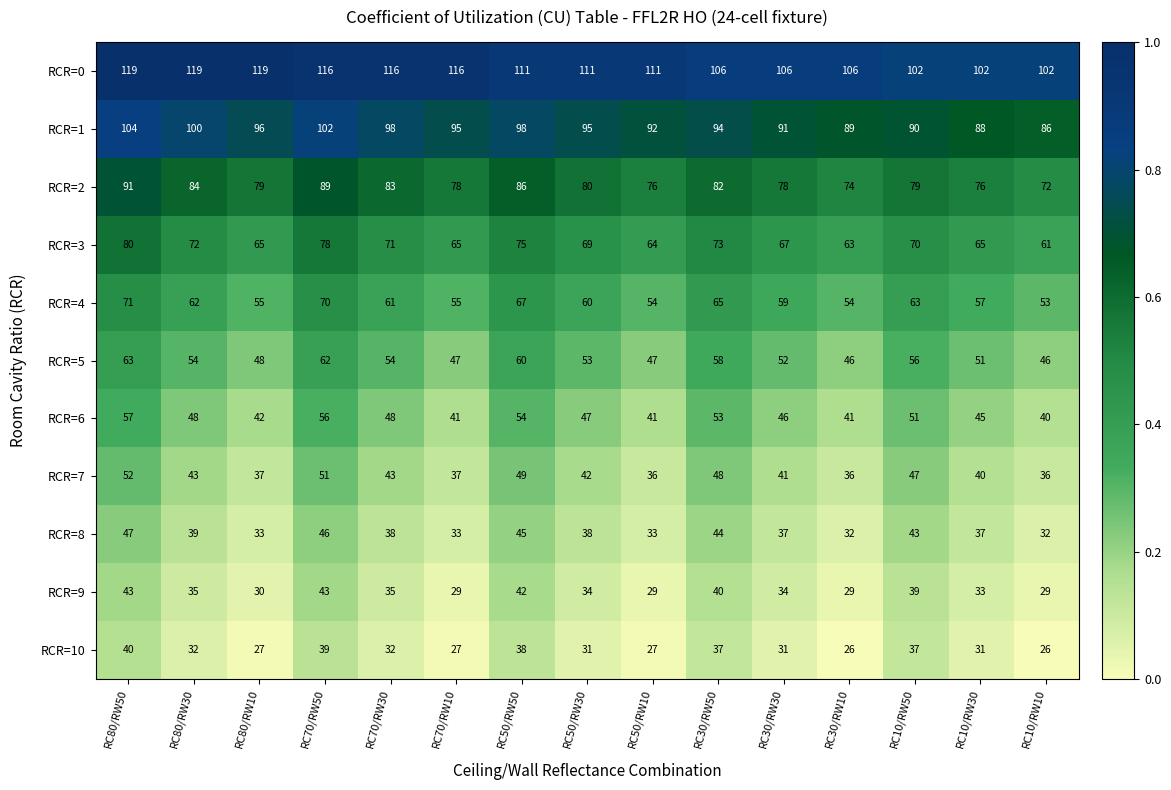

What is the total value across all series at RC70/RW50?

752